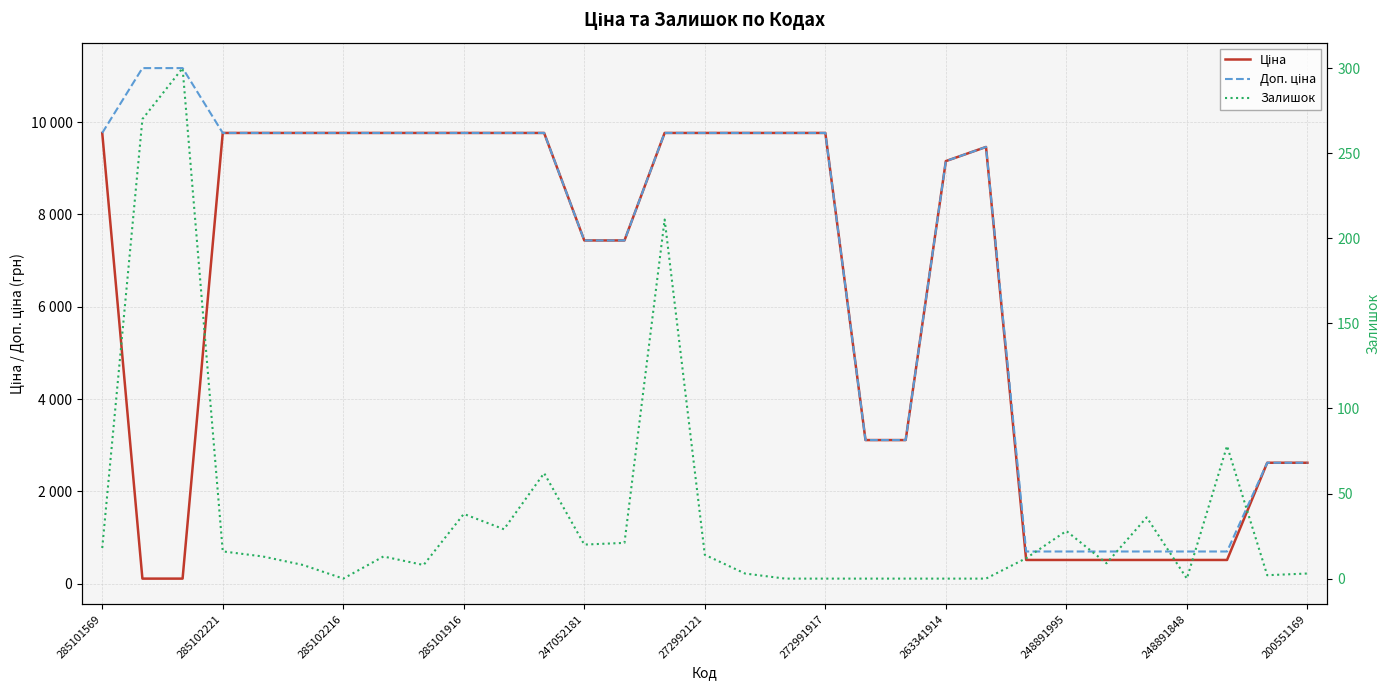

What are all the series names shown in the legend?

Ціна, Доп. ціна, Залишок